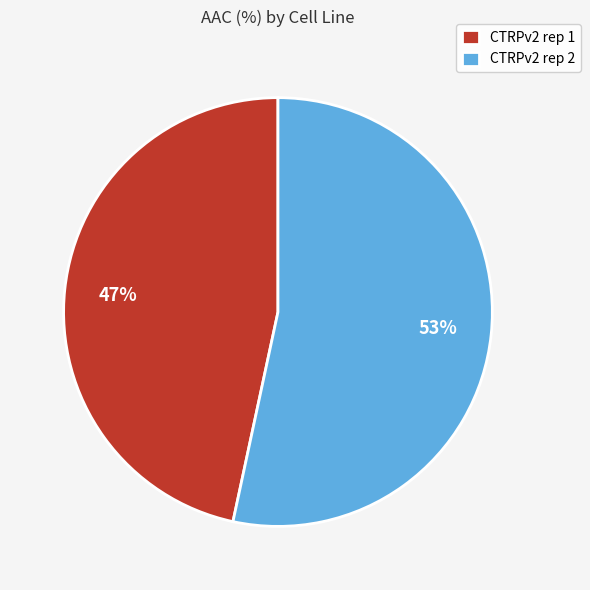

Which category has the biggest portion of the pie?

CTRPv2 rep 2